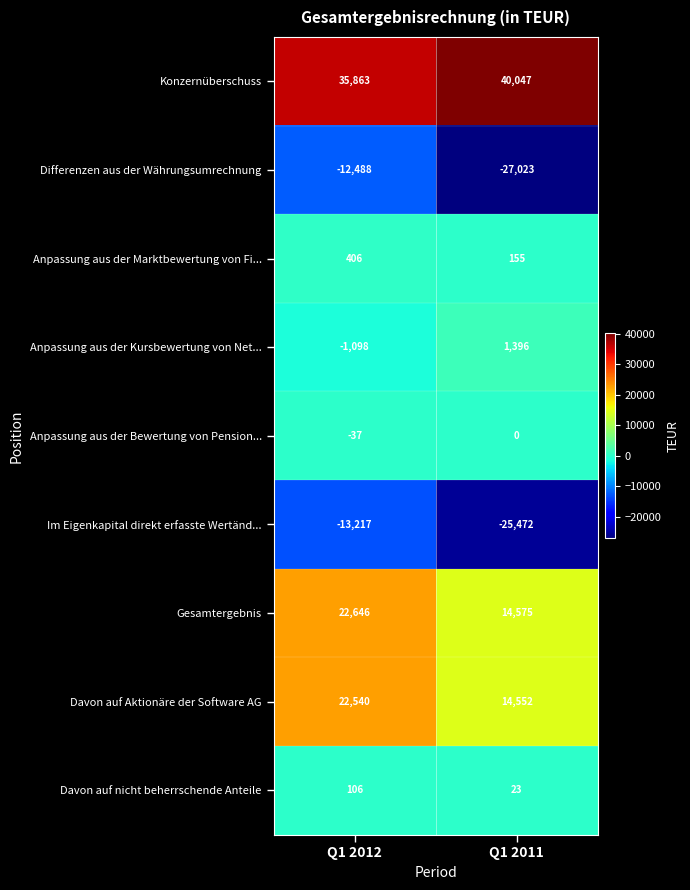

How many series are shown in this chart?

9